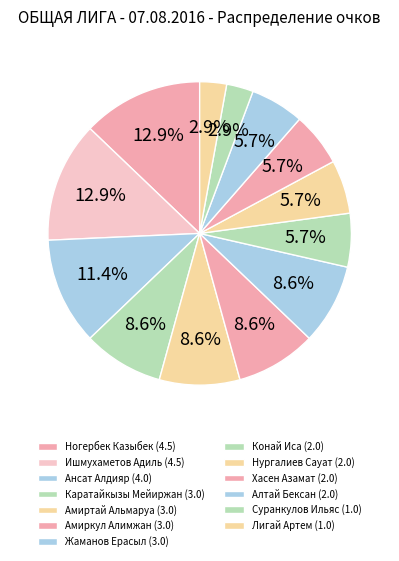

Which has a higher value, Каратайкызы Мейиржан or Алтай Бексан?

Каратайкызы Мейиржан